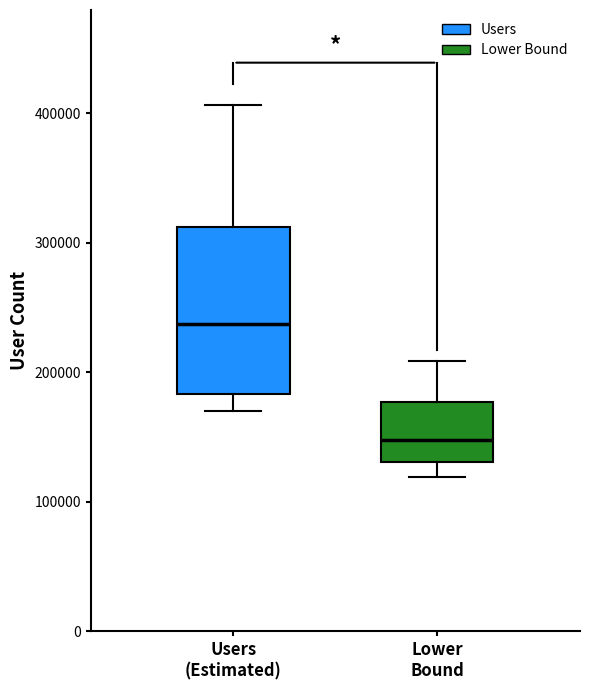

Which box is the tallest, from its lower edge to its upper edge?

Users (Estimated)